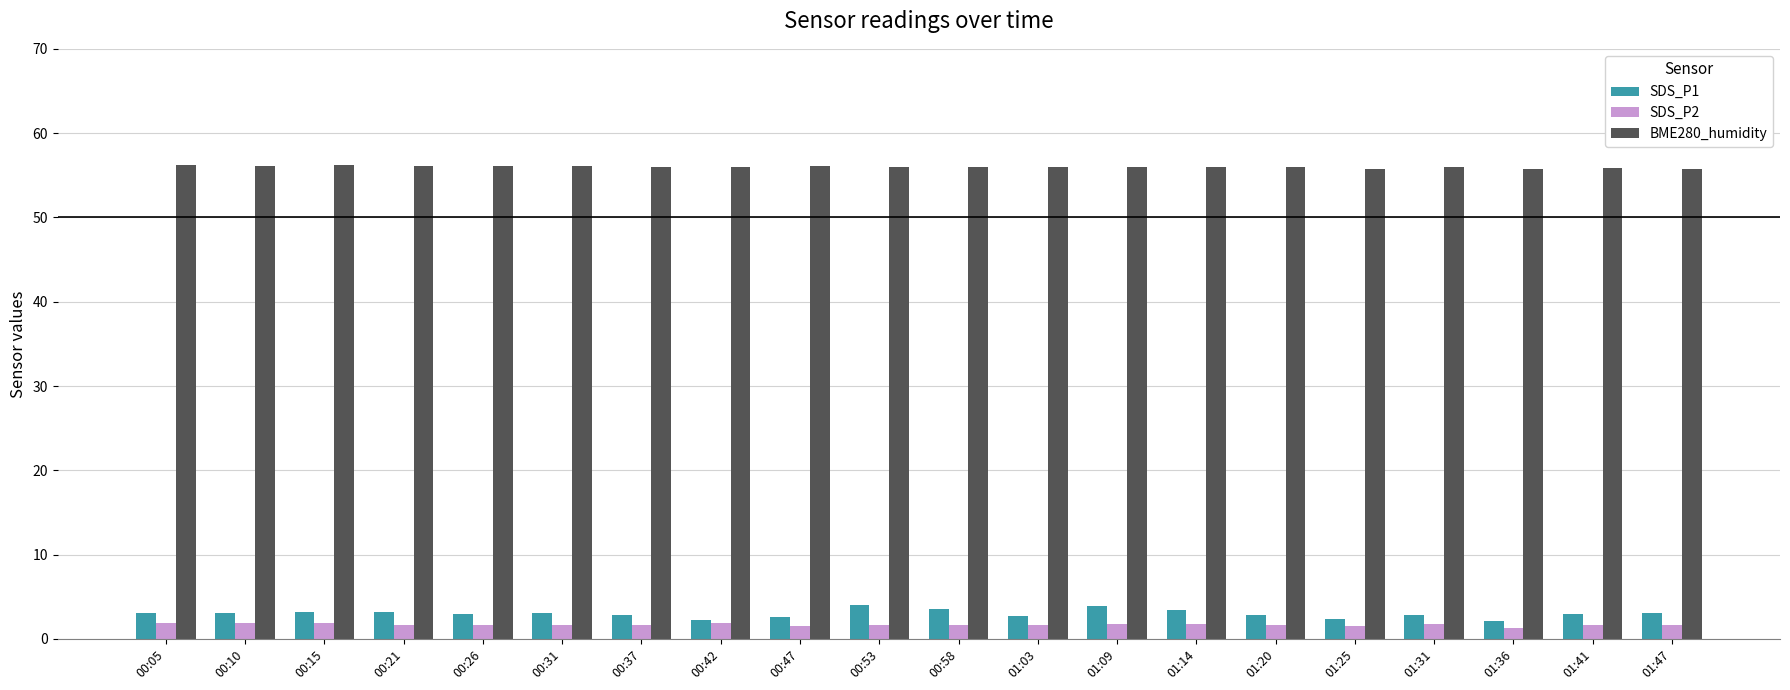

What is the total value across all series at 01:25?

59.7